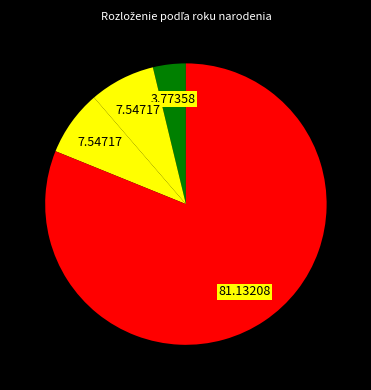

How many slices are in this pie chart?

4